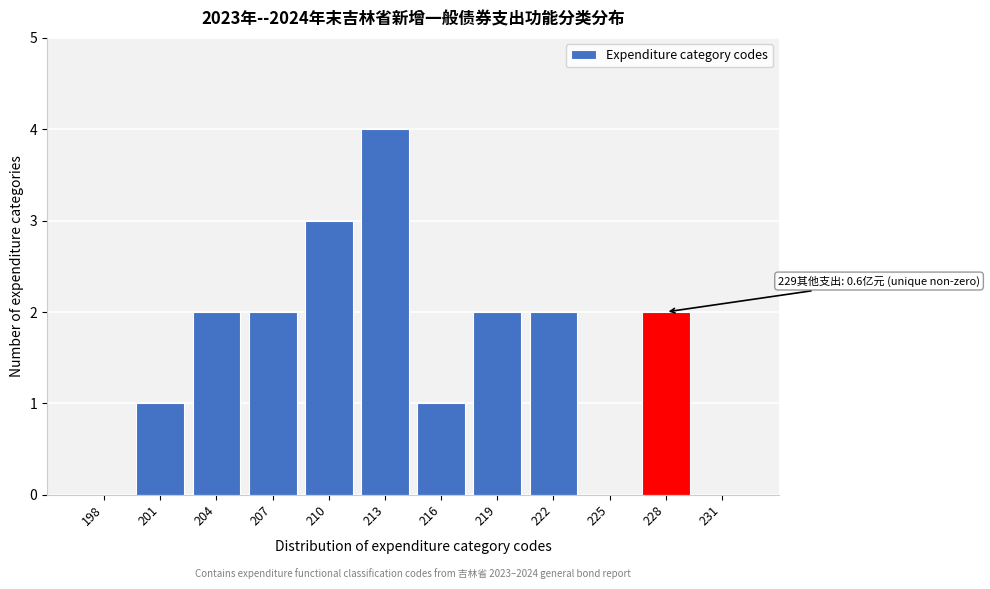

Reading right to left, transcribe all the data shown in this chart.

231=0	228=2	225=0	222=2	219=2	216=1	213=4	210=3	207=2	204=2	201=1	198=0